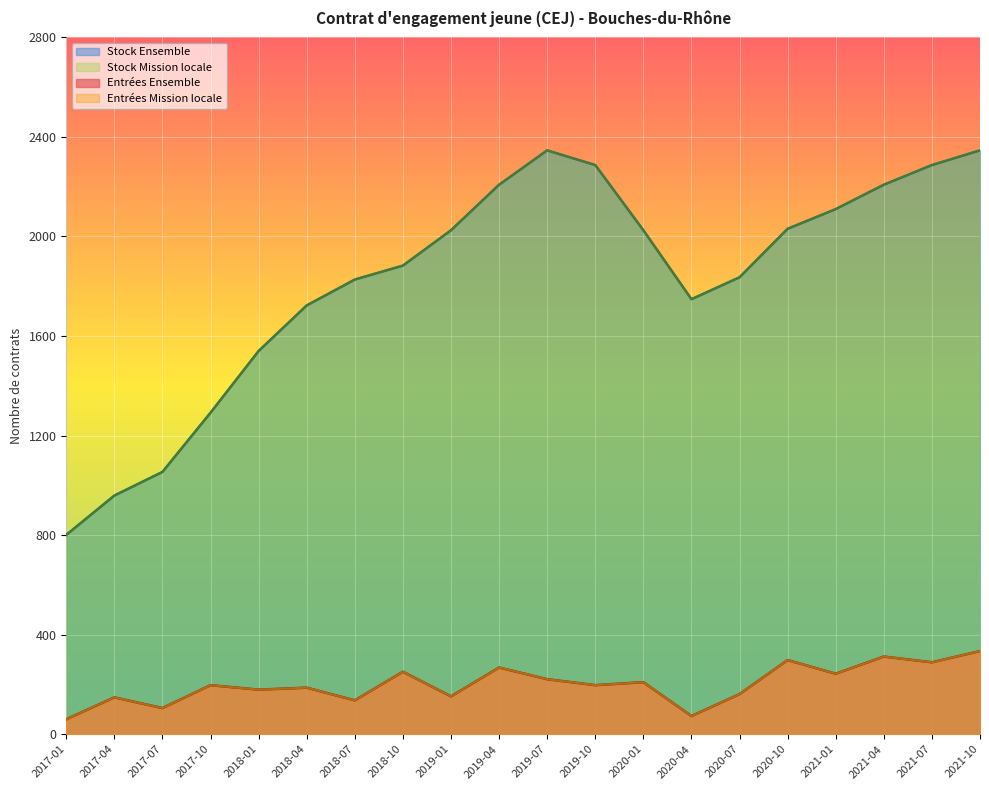

Reading left to right, what are all the values shown in this chart?

Entrees Ensemble: 60	148	105	197	179	187	136	251	152	268	221	197	209	73	161	298	243	312	289	334
Entrees Mission locale: 60	148	105	197	179	187	136	251	152	268	221	197	209	73	161	298	243	312	289	334
Stock Ensemble: 801	959	1054	1292	1540	1723	1827	1883	2025	2208	2346	2287	2025	1748	1836	2031	2110	2208	2287	2346
Stock Mission locale: 801	959	1054	1292	1540	1723	1827	1883	2025	2208	2346	2287	2025	1748	1836	2031	2110	2208	2287	2346